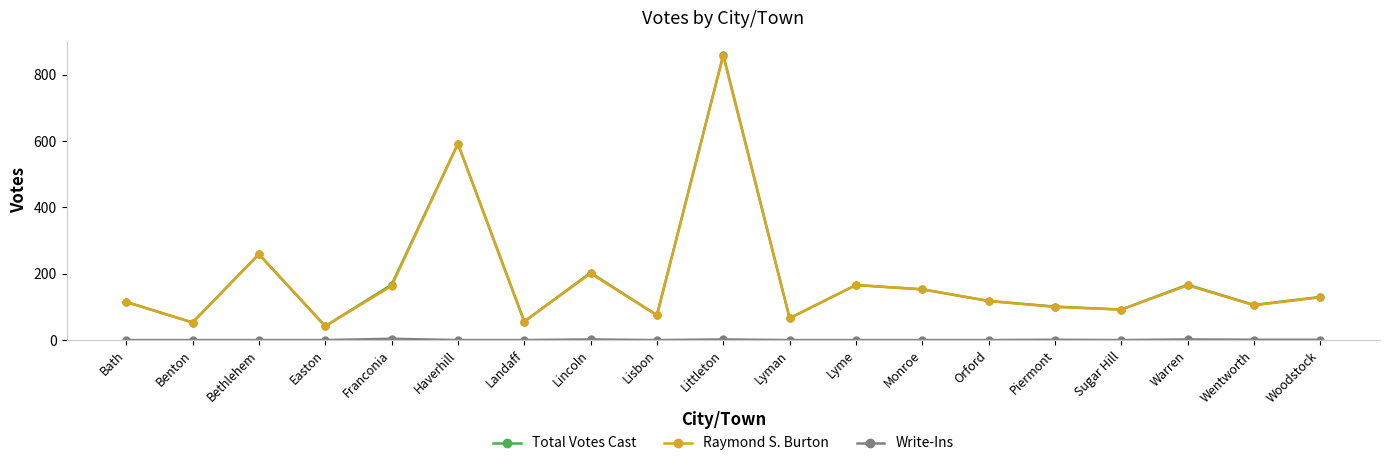

At which category does the chart reach its peak across all series?

Littleton